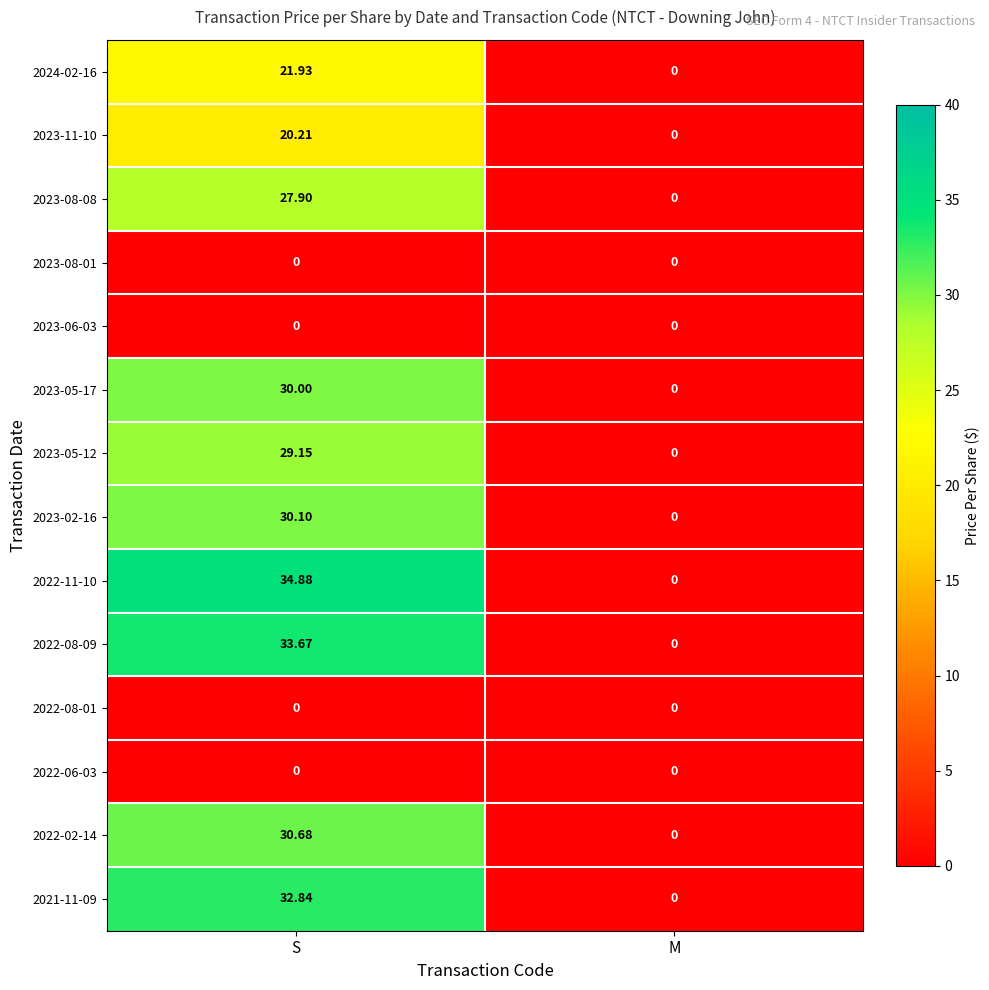

At which label does 2022-11-10 first exceed 34?

S